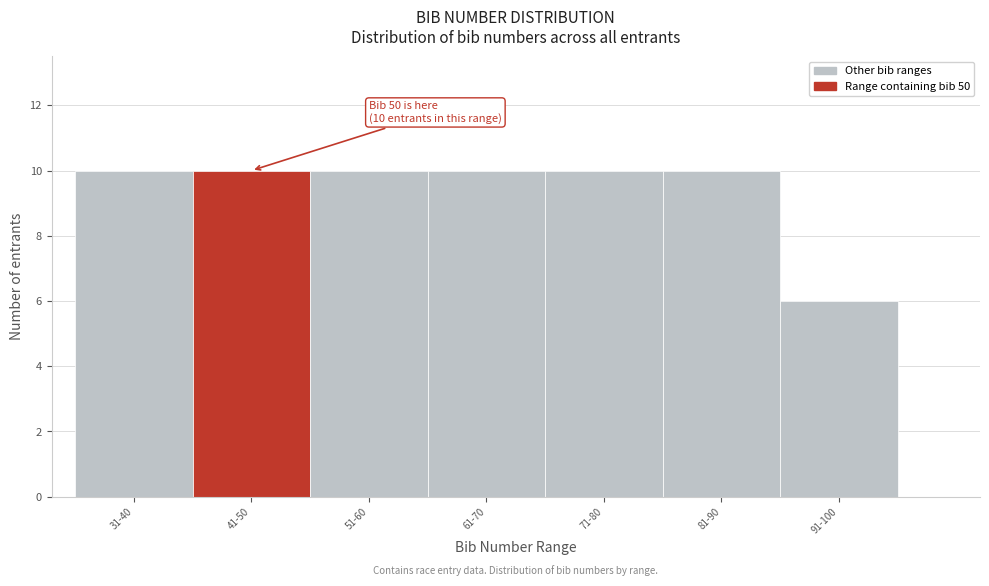

Reading left to right, transcribe all the data shown in this chart.

31-40=10	41-50=10	51-60=10	61-70=10	71-80=10	81-90=10	91-100=6